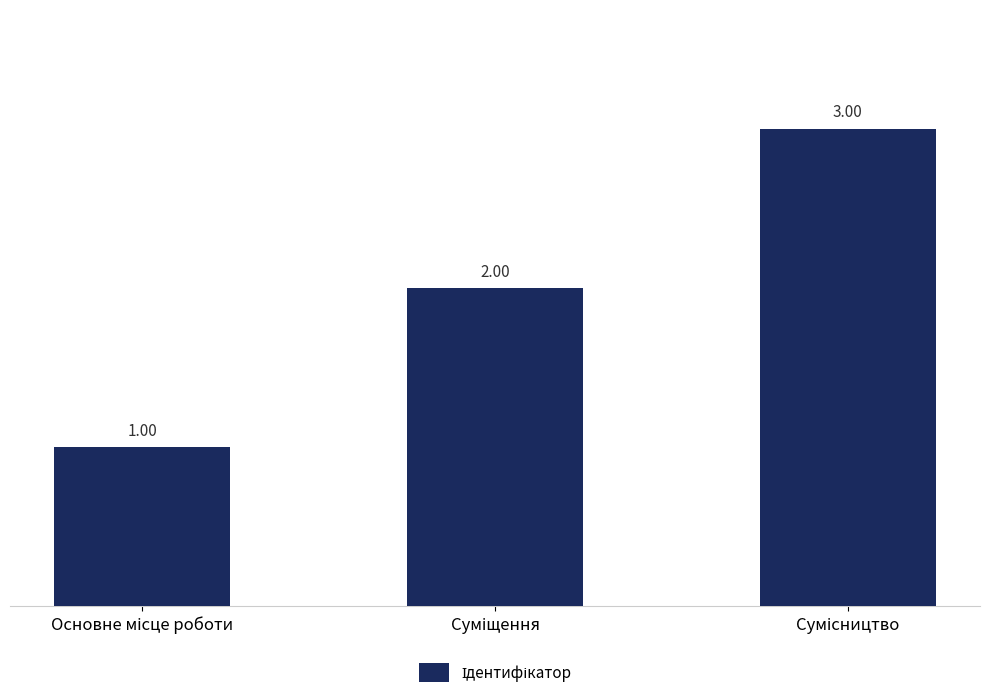

What is the sum of all values?

6